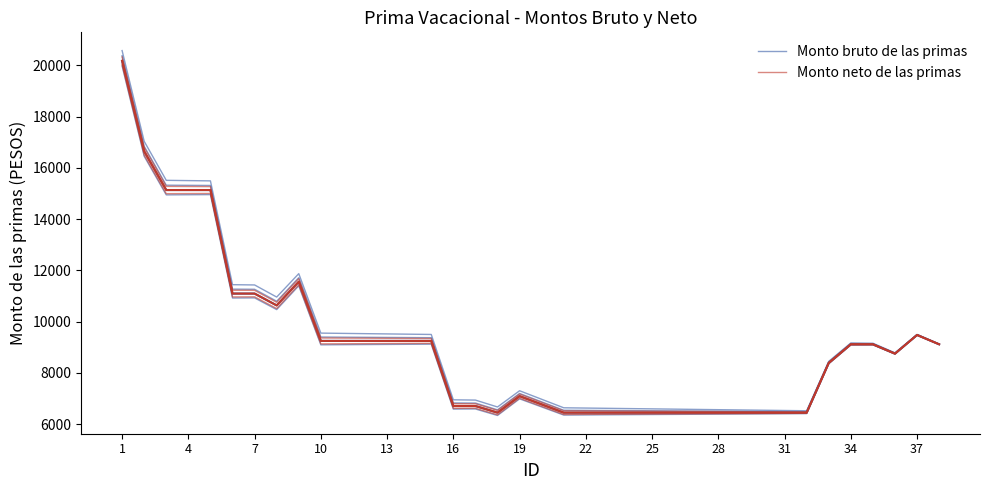

Count the number of data series in this chart.

2